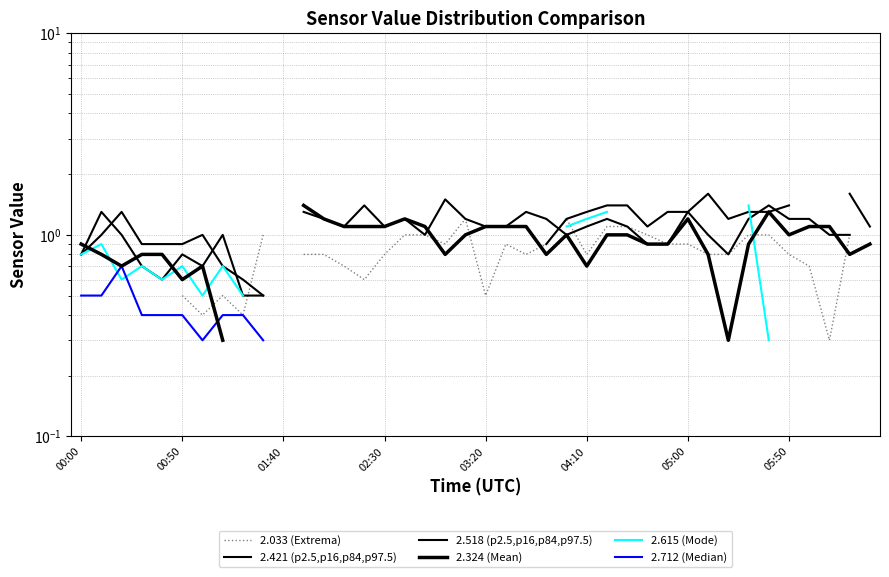

What position from the left is 37?

38